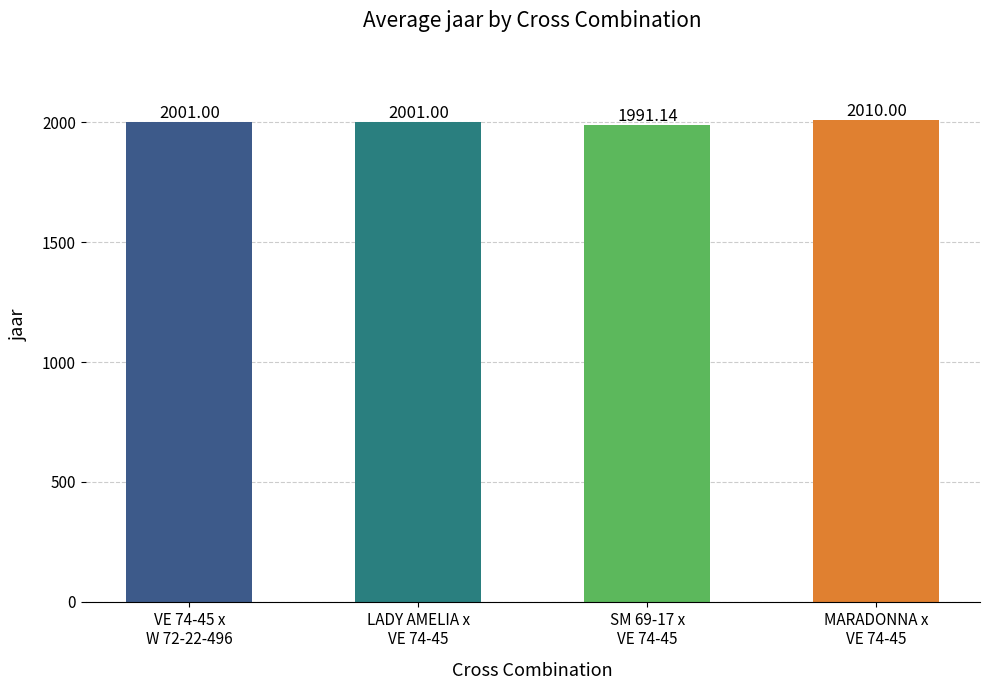

What is the greatest value displayed?

2010.0